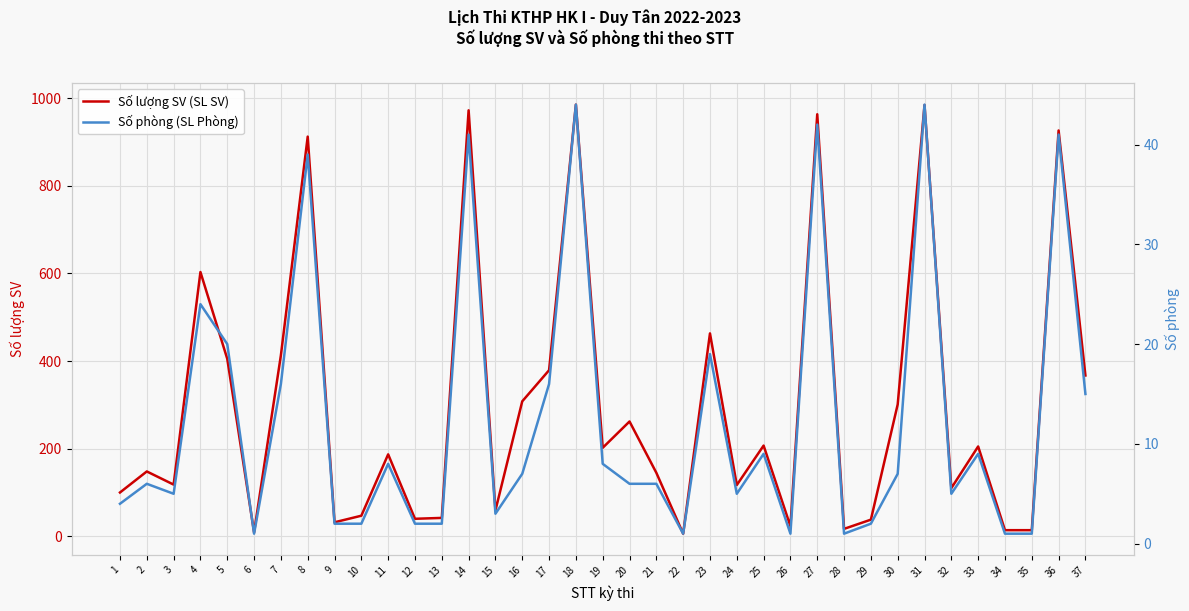

Is the value of Số lượng SV (SL SV) at 2 greater than the value of Số phòng (SL Phòng) at 32?

Yes